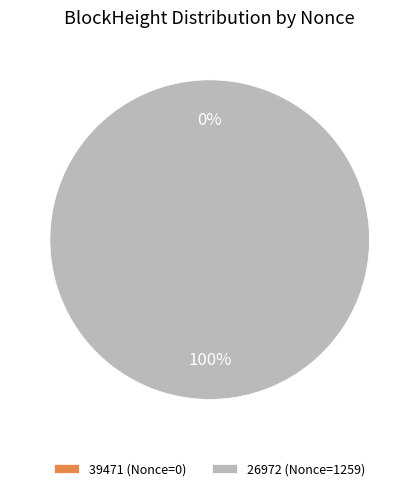

To the nearest percent, what is the difference between the 39471 and 26972 slice percentages?

100%